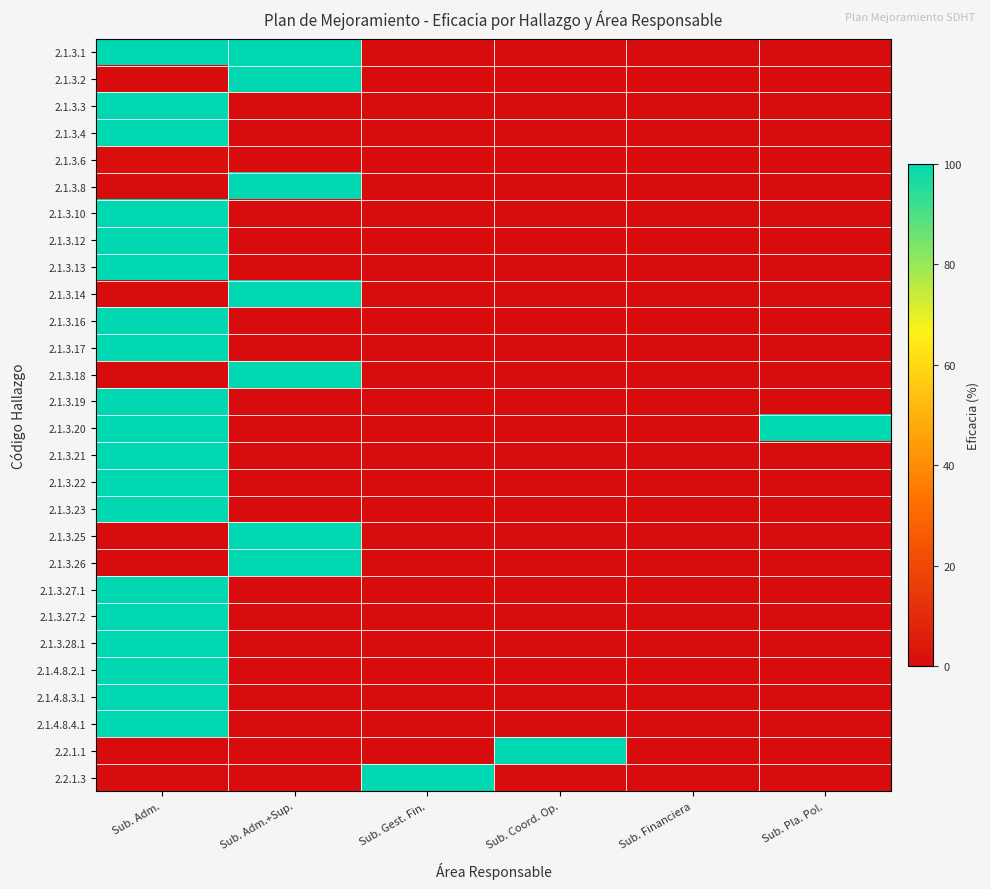

At which category is the sum across all series the highest?

Sub. Adm.